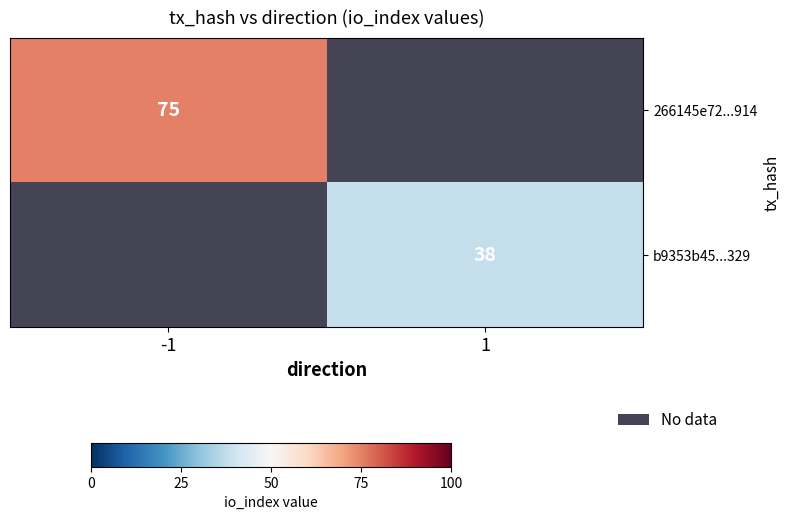

List the labels in order of b9353b45...329 value, smallest first.

-1, 1